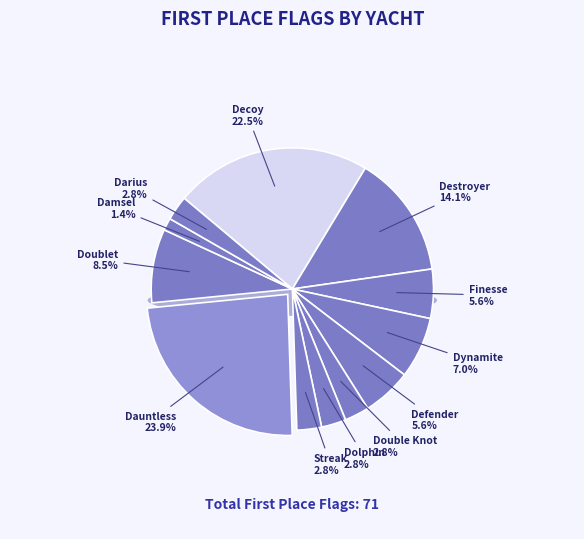

Does Dauntless account for over 50% of the chart?

No